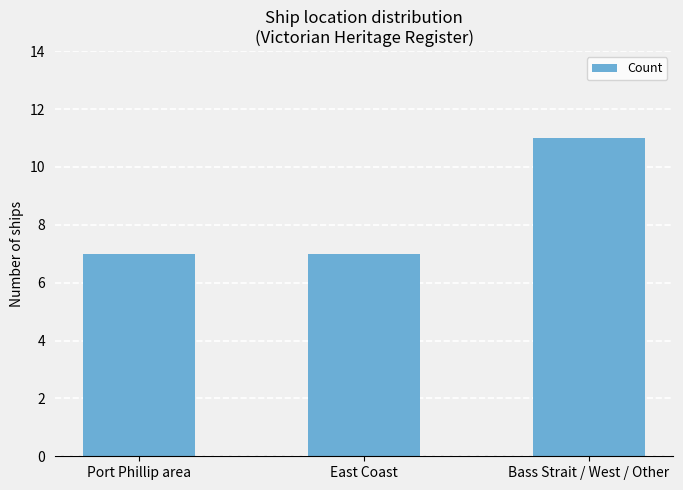

Between Bass Strait / West / Other and Port Phillip area, which is larger?

Bass Strait / West / Other